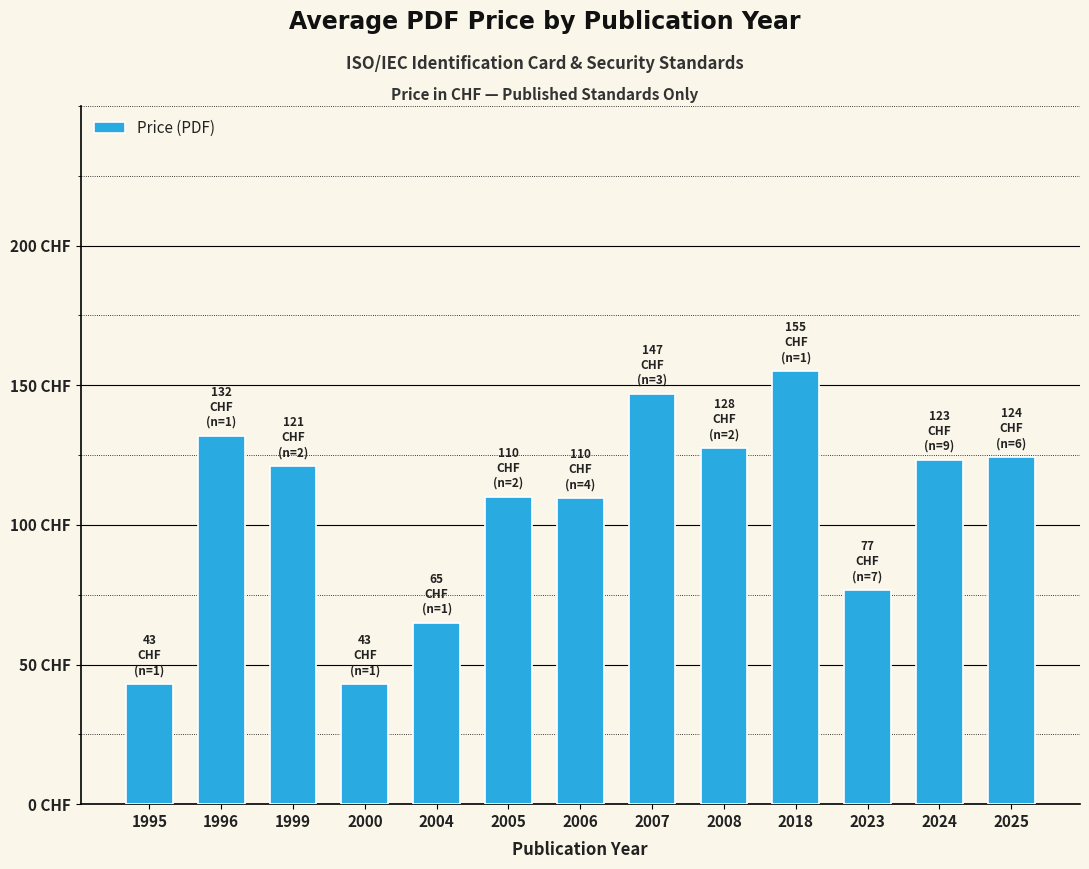

Are the bars horizontal?

No